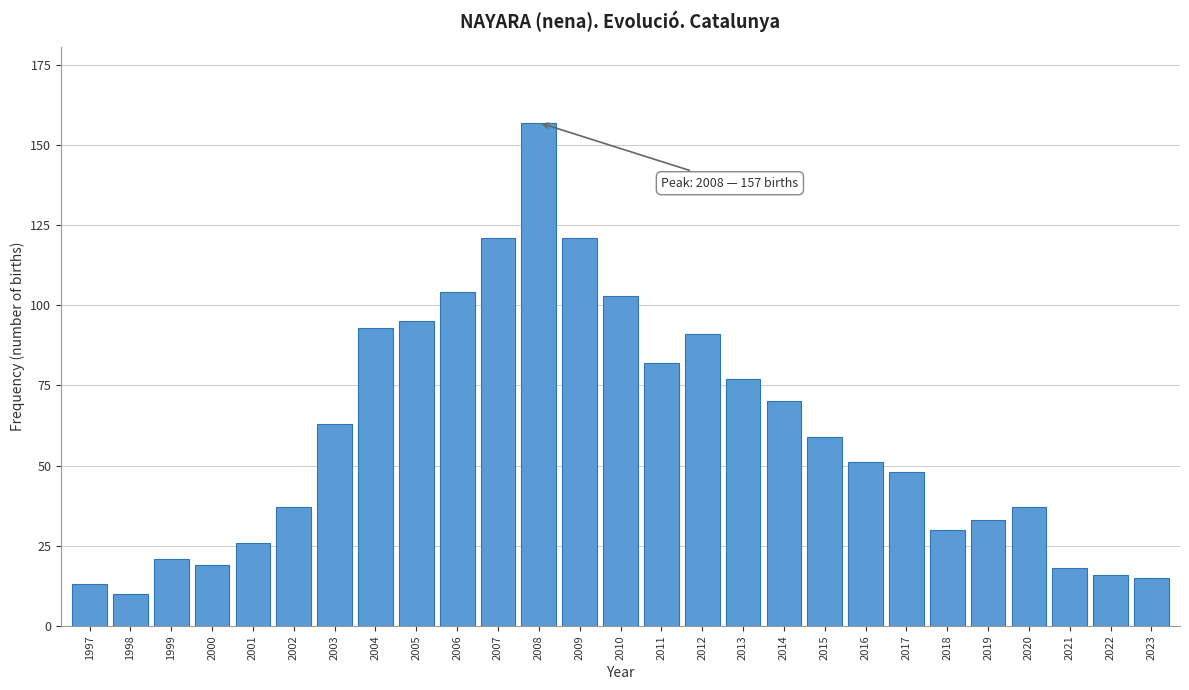

Reading left to right, transcribe all the data shown in this chart.

1997=13	1998=10	1999=21	2000=19	2001=26	2002=37	2003=63	2004=93	2005=95	2006=104	2007=121	2008=157	2009=121	2010=103	2011=82	2012=91	2013=77	2014=70	2015=59	2016=51	2017=48	2018=30	2019=33	2020=37	2021=18	2022=16	2023=15